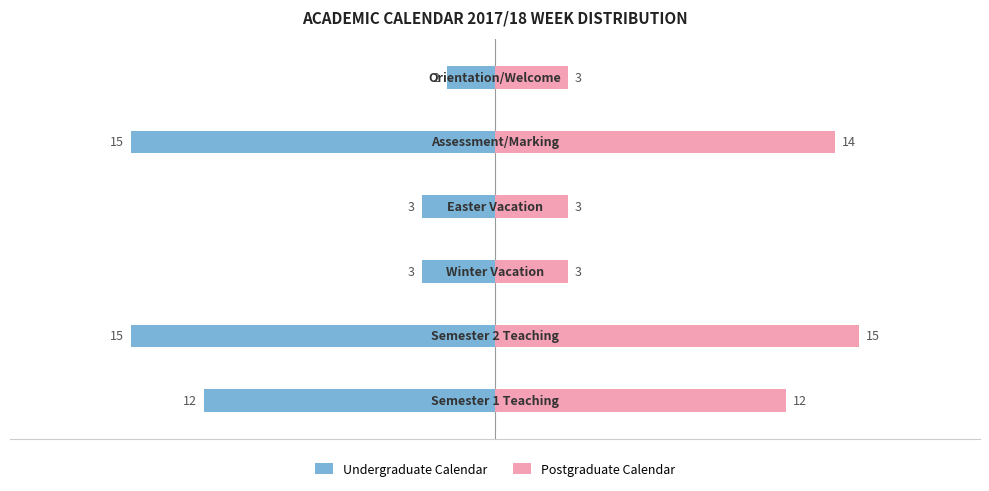

List the series in order of their overall mean, highest first.

Postgraduate Calendar, Undergraduate Calendar